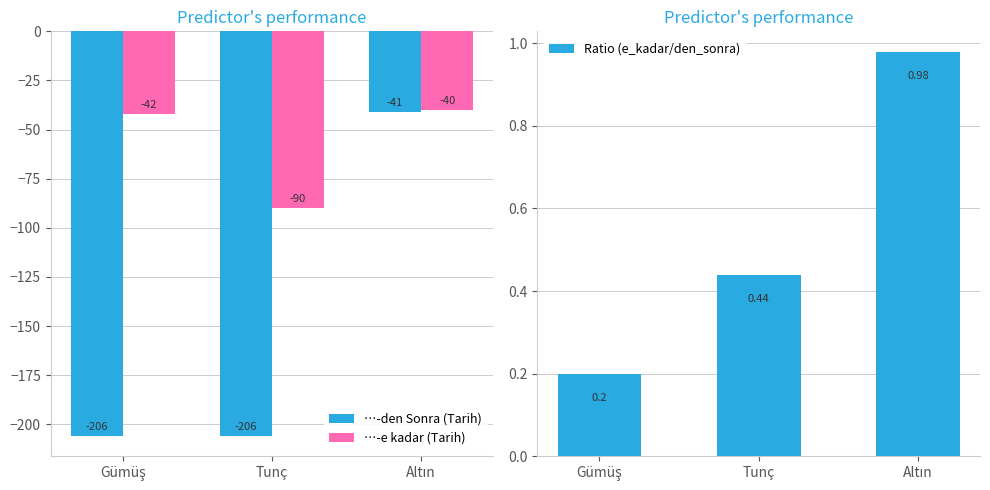

What is the total value across all series at Tunç?

-295.6